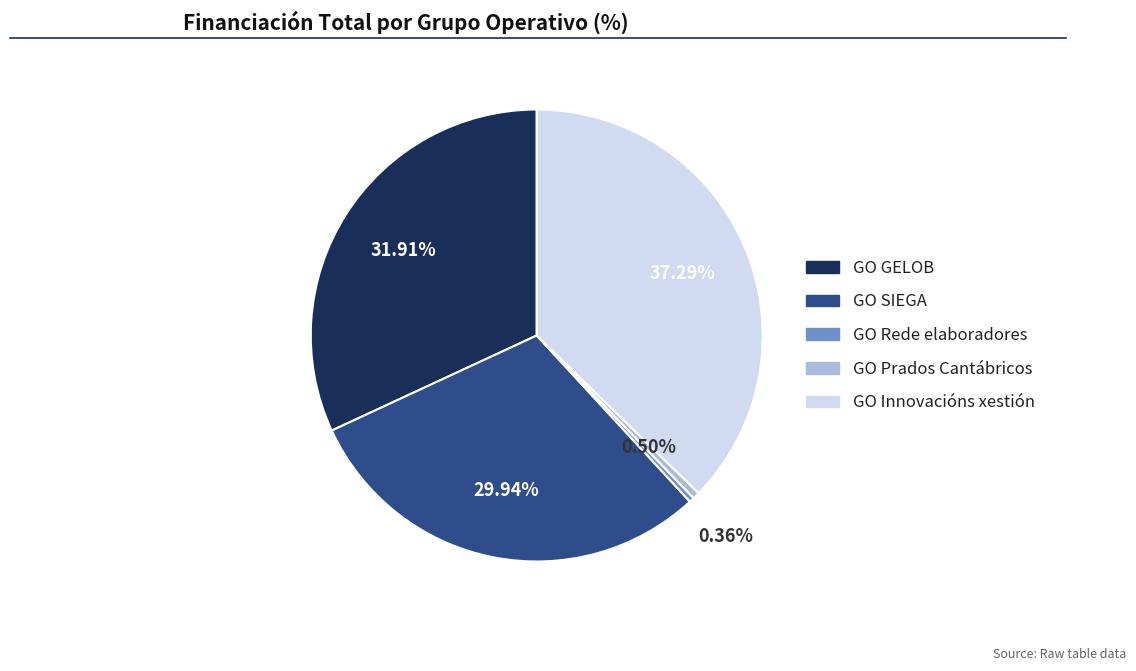

To the nearest percent, what is the difference between the GO Innovacións xestión and GO GELOB slice percentages?

5%